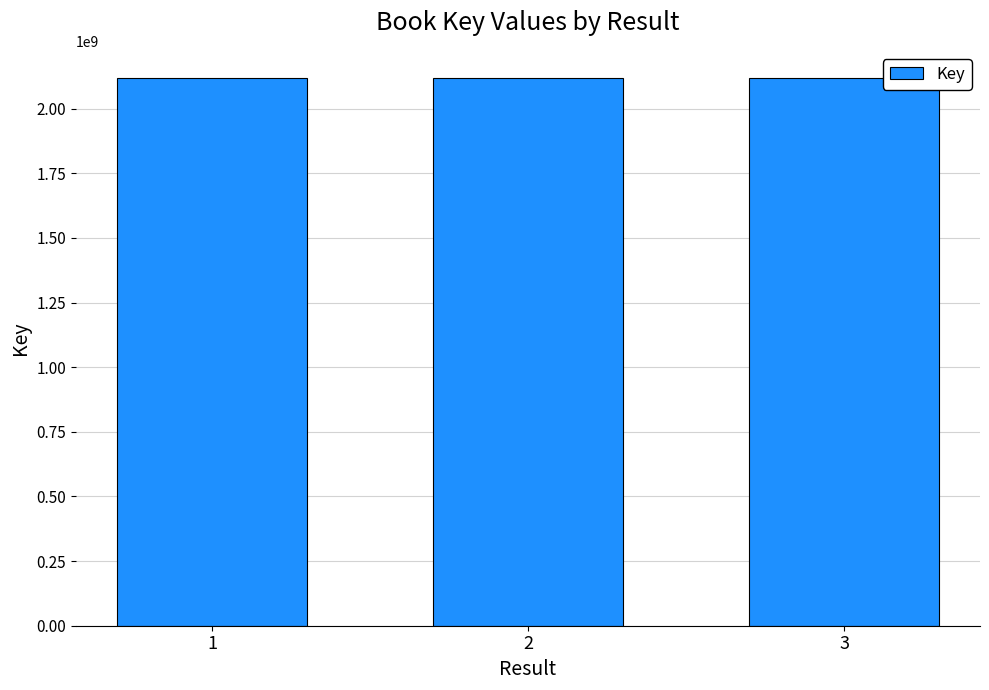

The value at 3 is 493305802. True or false?

False